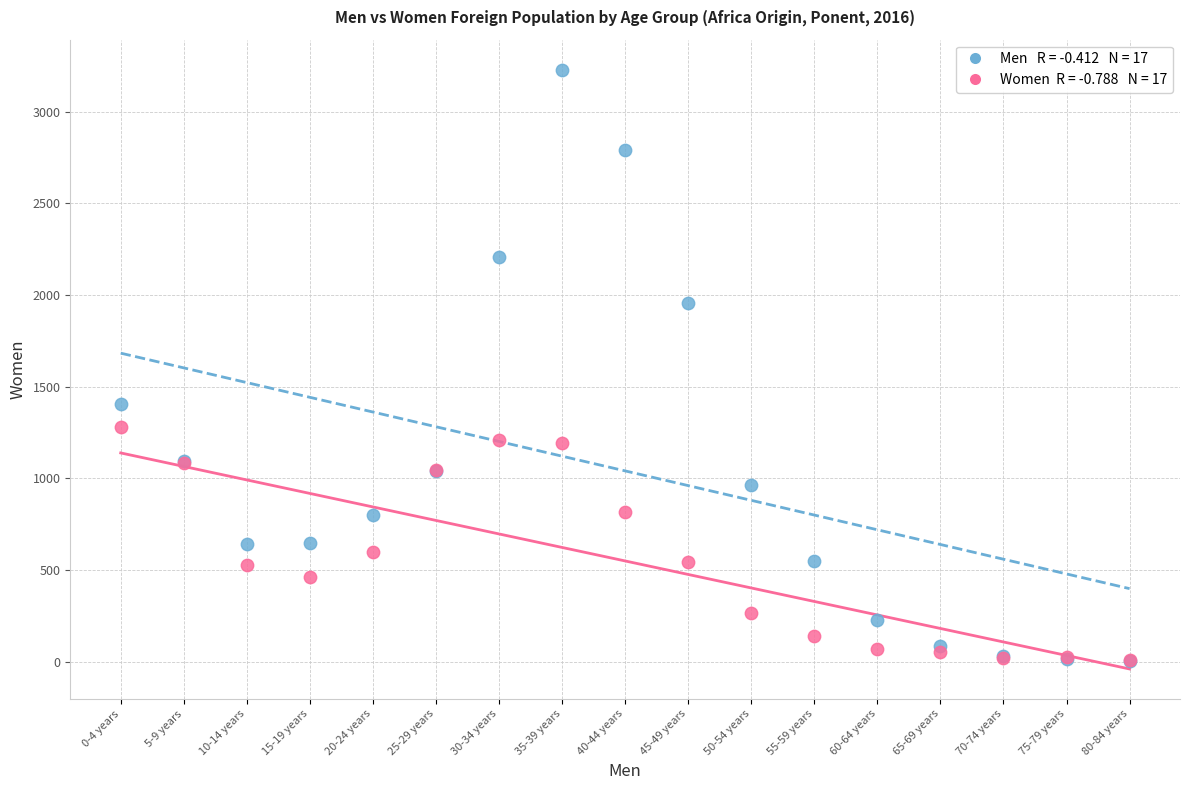

Across all series, what Y value is closest to 1617?

1404